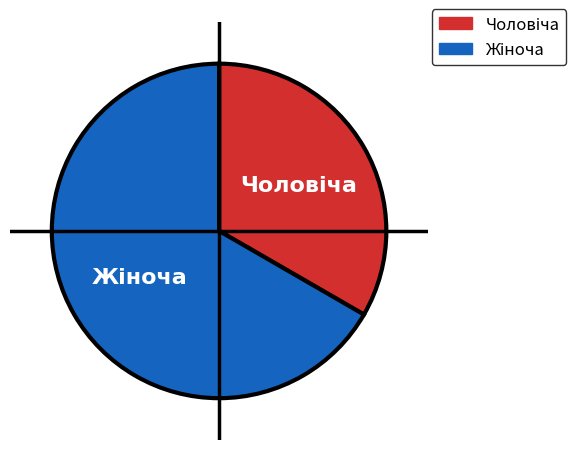

Is there any slice that represents more than half of the pie?

Yes